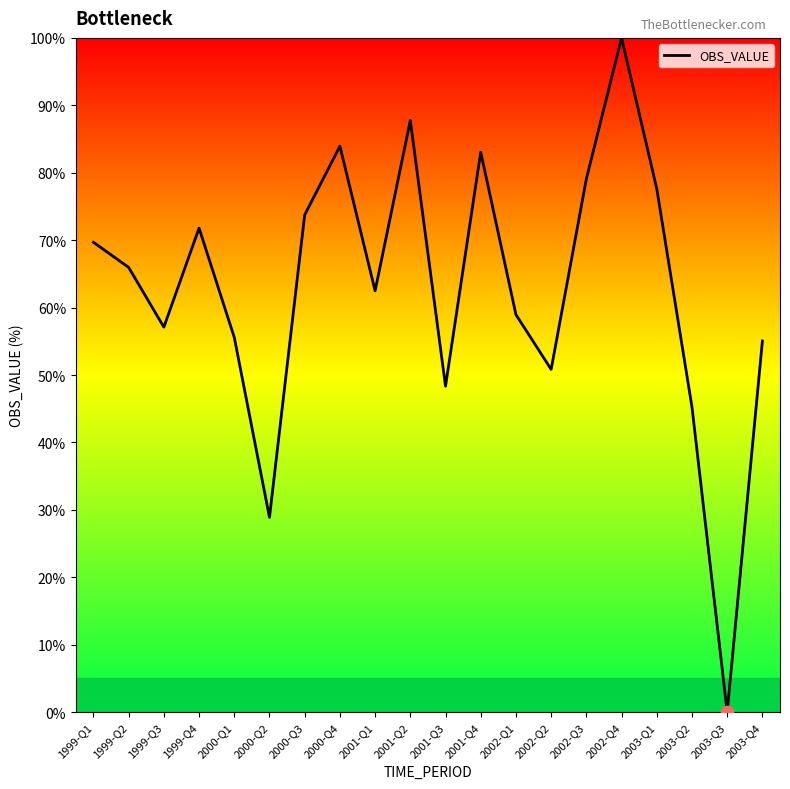

Which has a higher value, 2000-Q3 or 1999-Q4?

2000-Q3